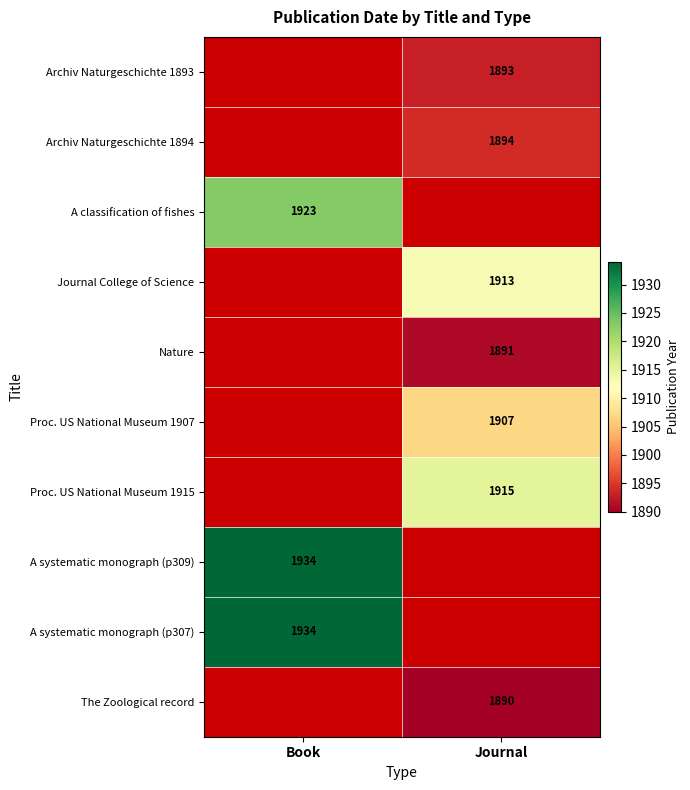

Is the value of A classification of fishes at Book greater than the value of Archiv Naturgeschichte 1893 at Journal?

Yes